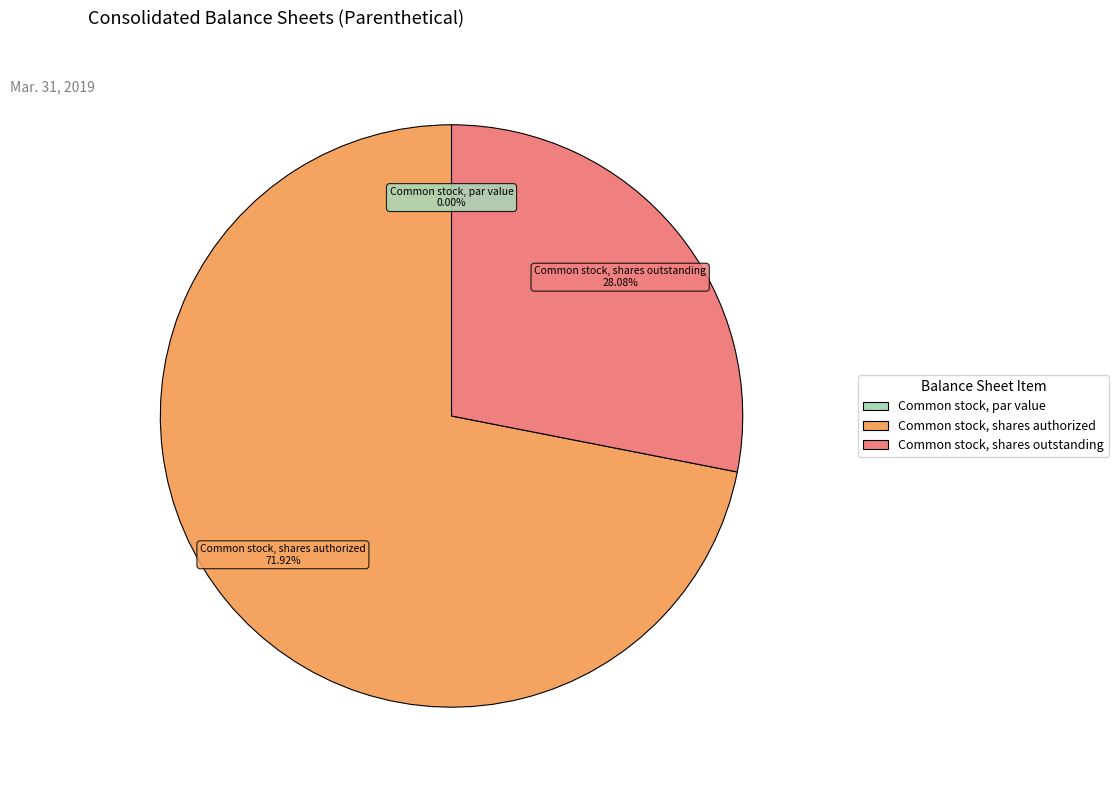

To the nearest percent, what is the combined percentage of Common stock, shares outstanding and Common stock, shares authorized?

100%